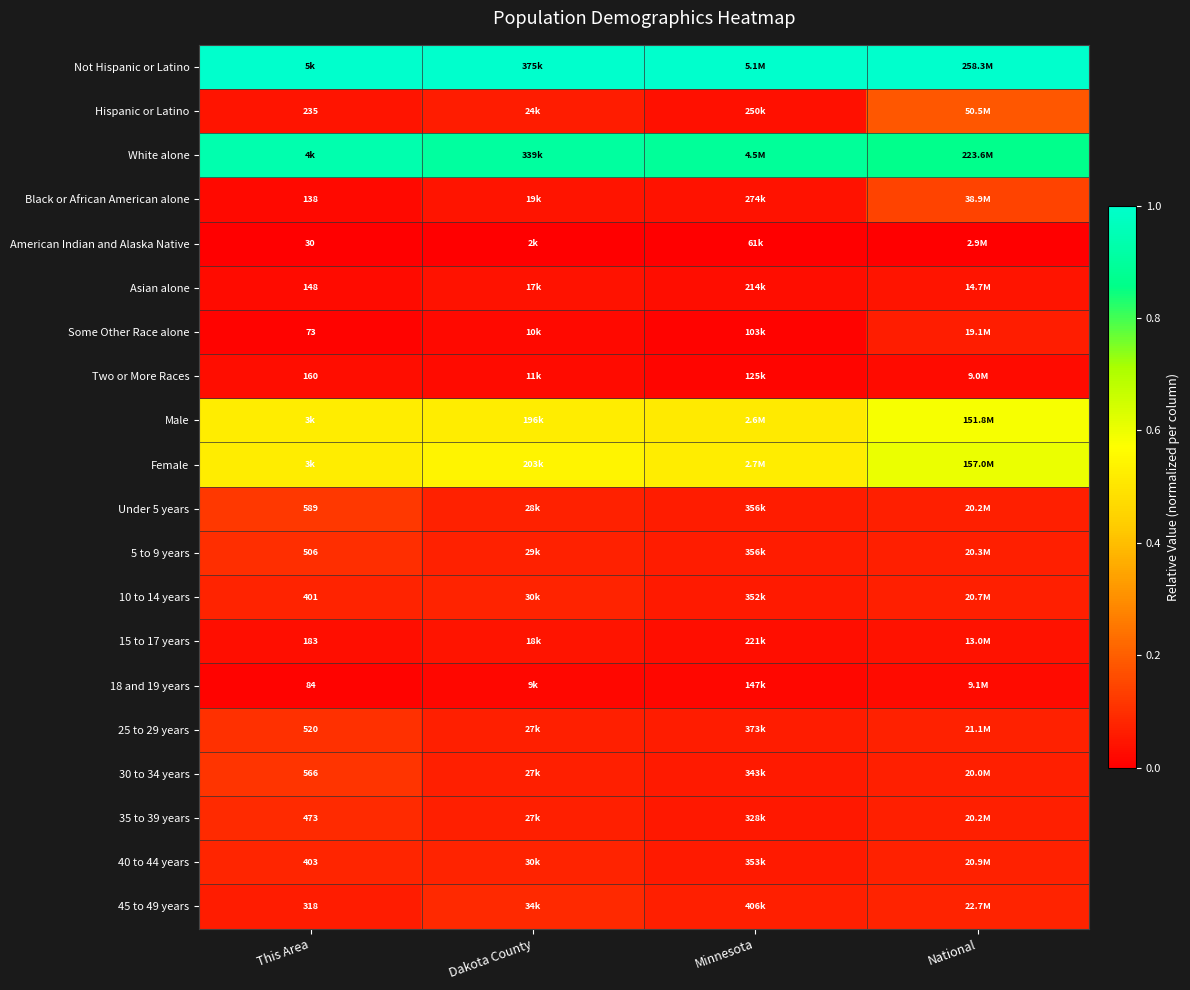

At how many categories does at least one series exceed 0?

4